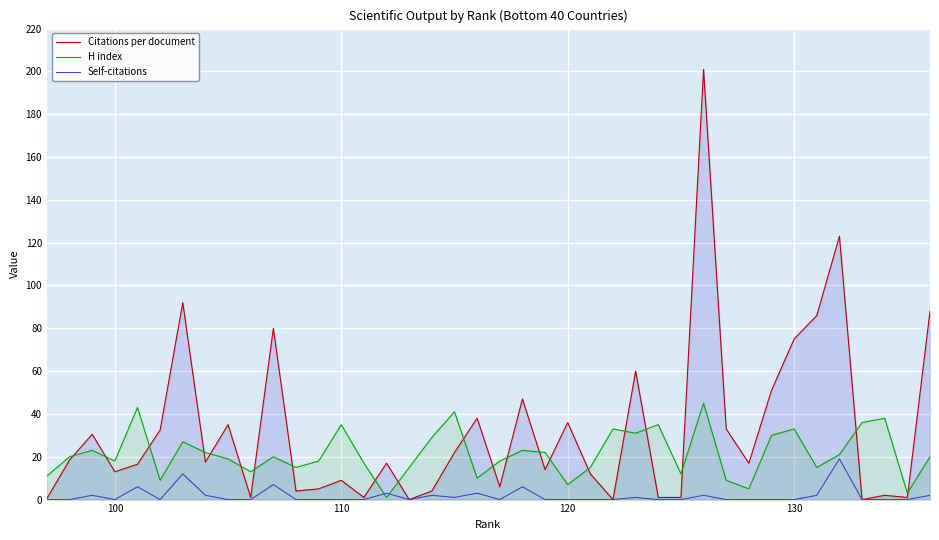

Is the value of H index at 12 greater than the value of Self-citations at 37?

Yes